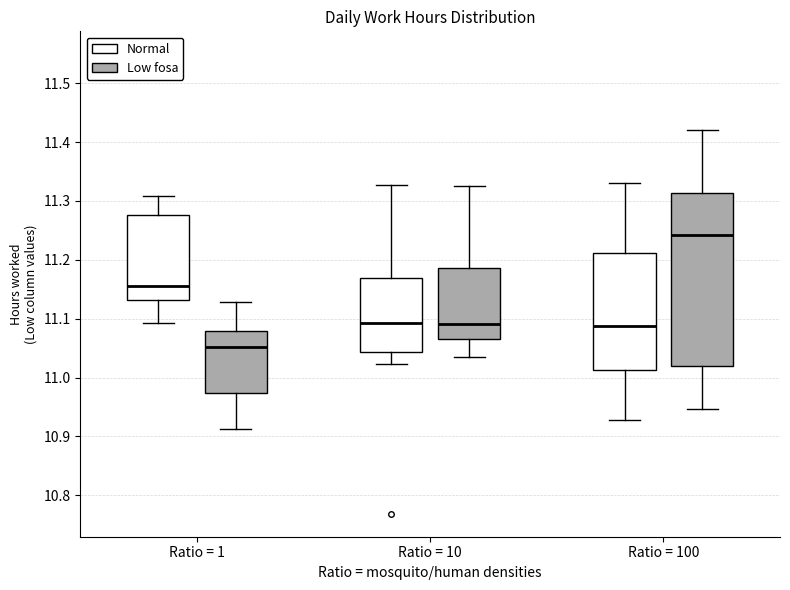

Which box is the tallest, from its lower edge to its upper edge?

Ratio = 100 (Low fosa)